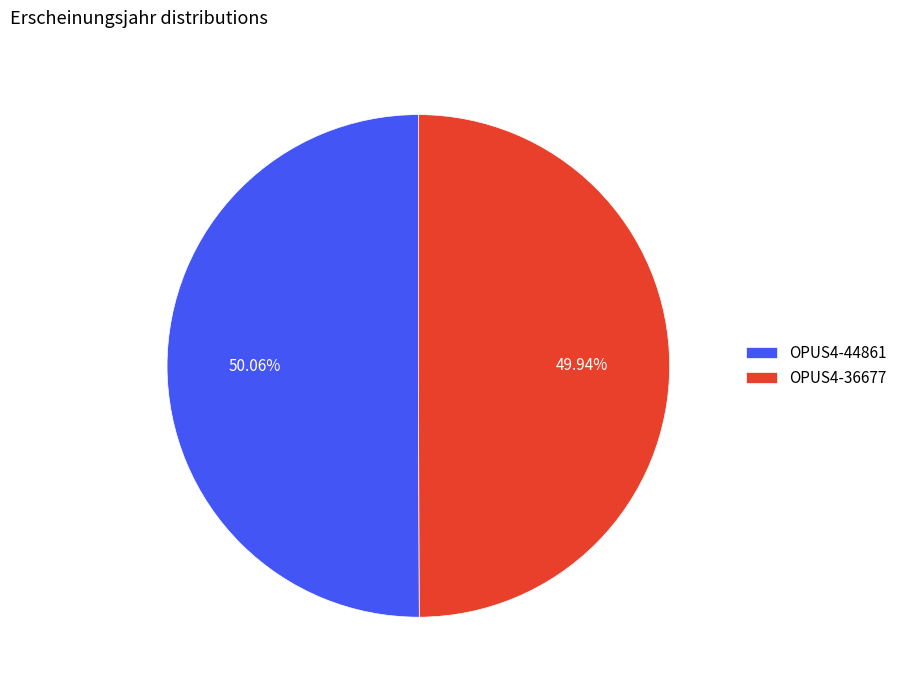

To the nearest percent, what portion does OPUS4-44861 represent?

50%